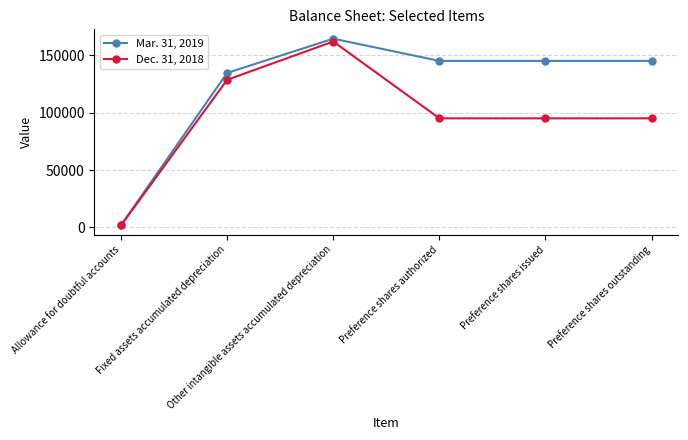

Which series has the largest total across all categories?

Mar. 31, 2019